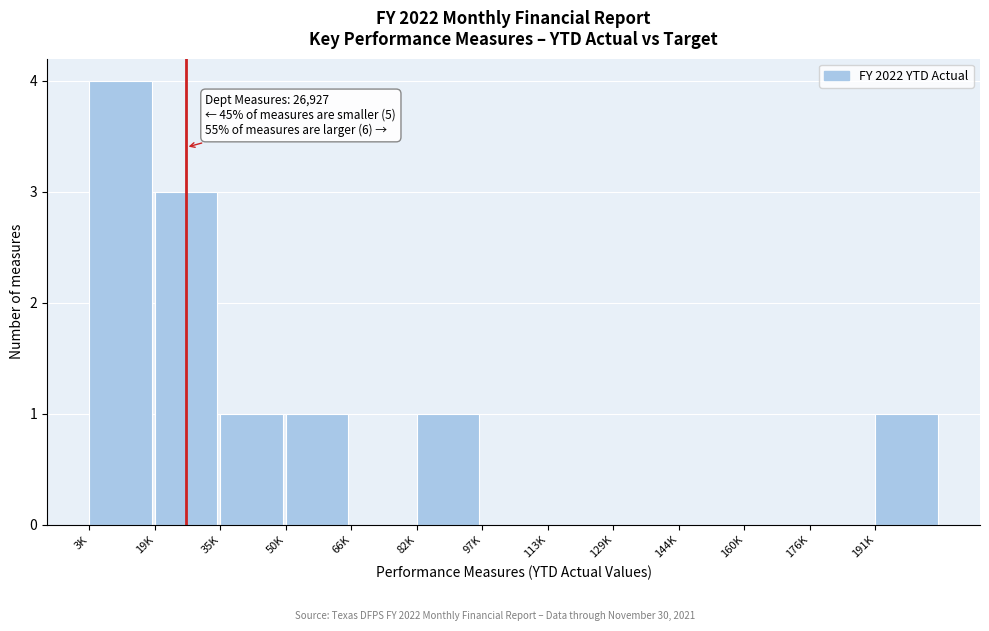

Reading left to right, transcribe all the data shown in this chart.

3K=4	19K=3	35K=1	50K=1	66K=0	82K=1	97K=0	113K=0	129K=0	144K=0	160K=0	176K=0	191K=1